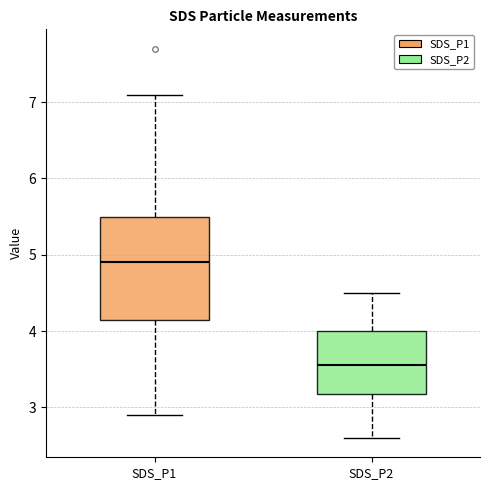

Where does the upper whisker of the box for SDS_P2 end on the y-axis? The values are not printed on the chart, so give them approximately, as read against the axis.

4.5